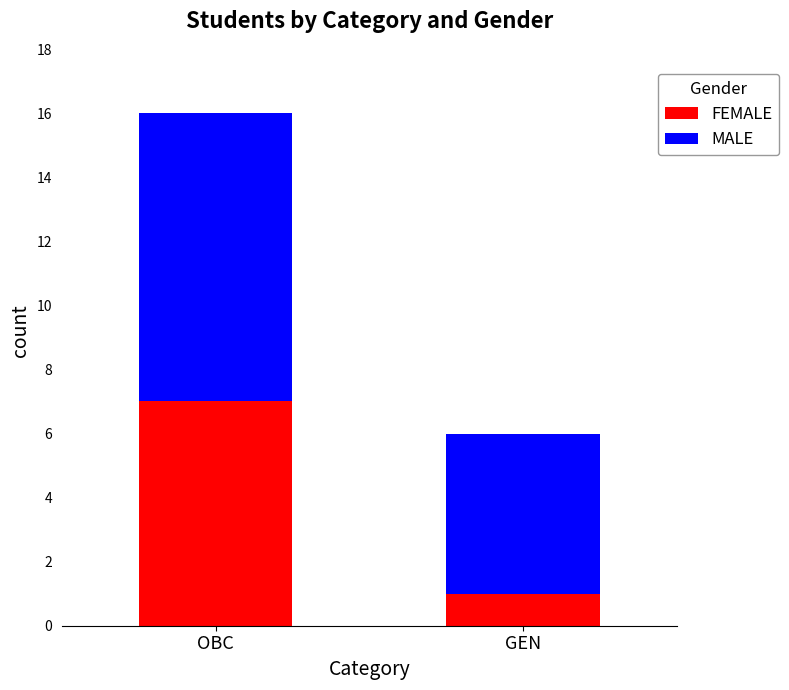

At which category is the sum across all series the highest?

OBC